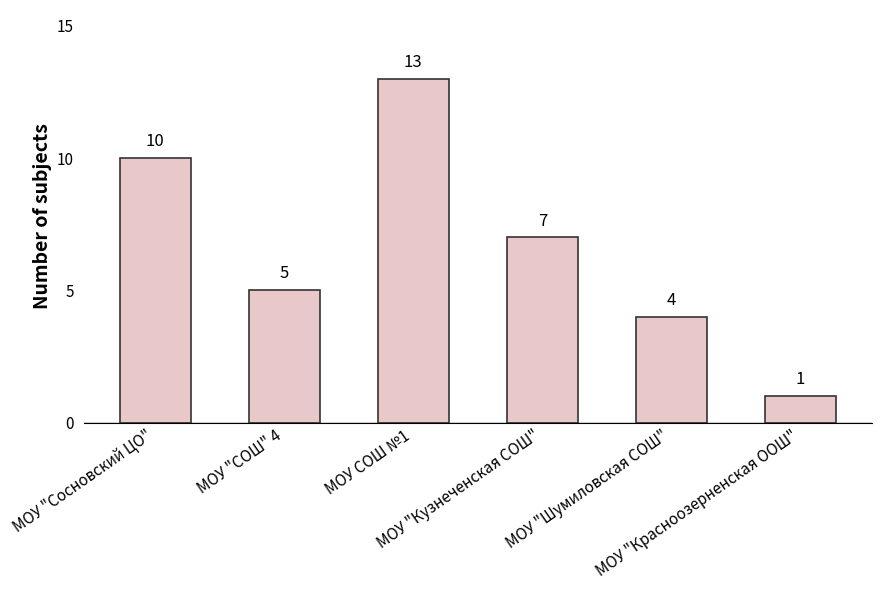

What is the label of the 3rd bar from the left?

МОУ СОШ №1